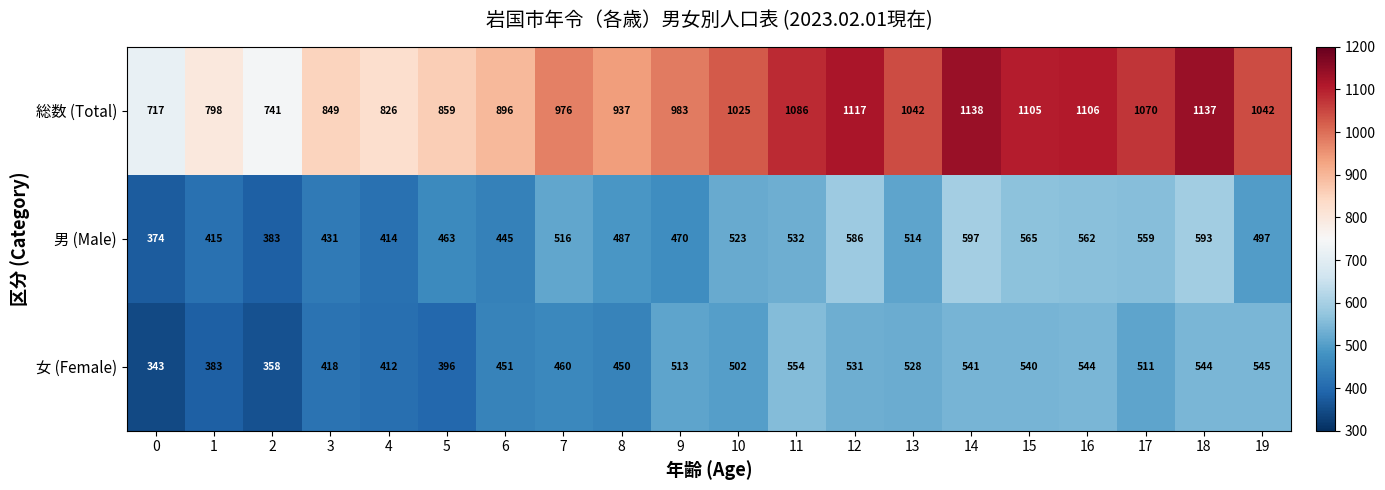

What is the sum of all 男 (Male) values?

9926